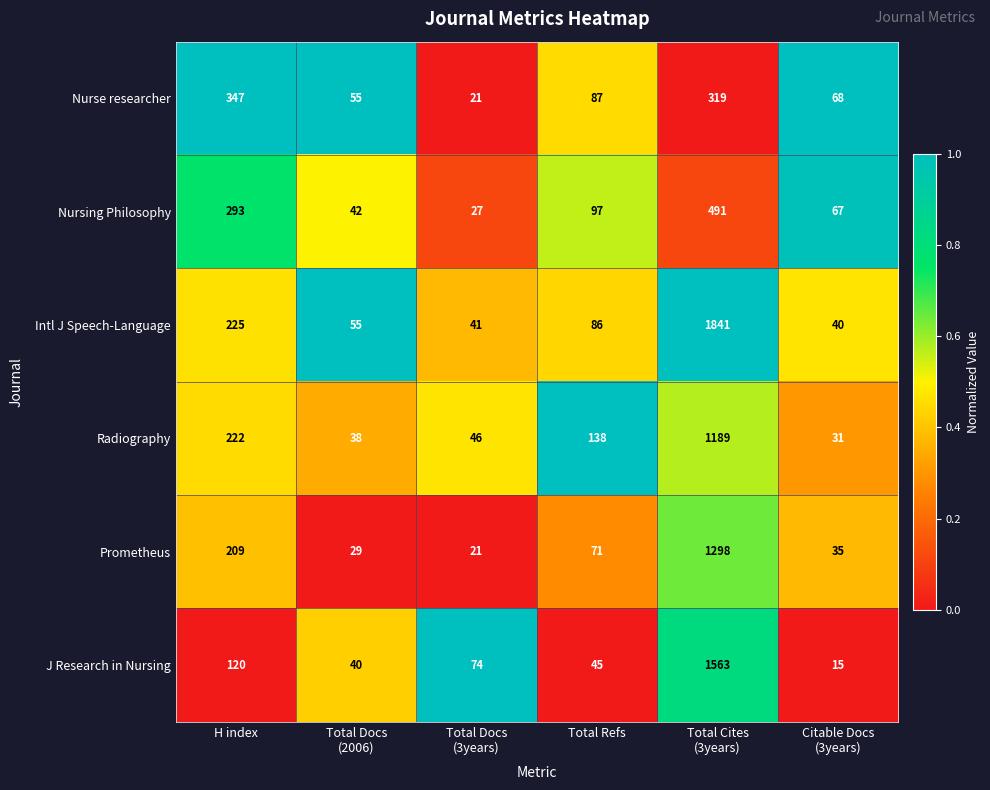

What is the total value across all series at H index?

1416